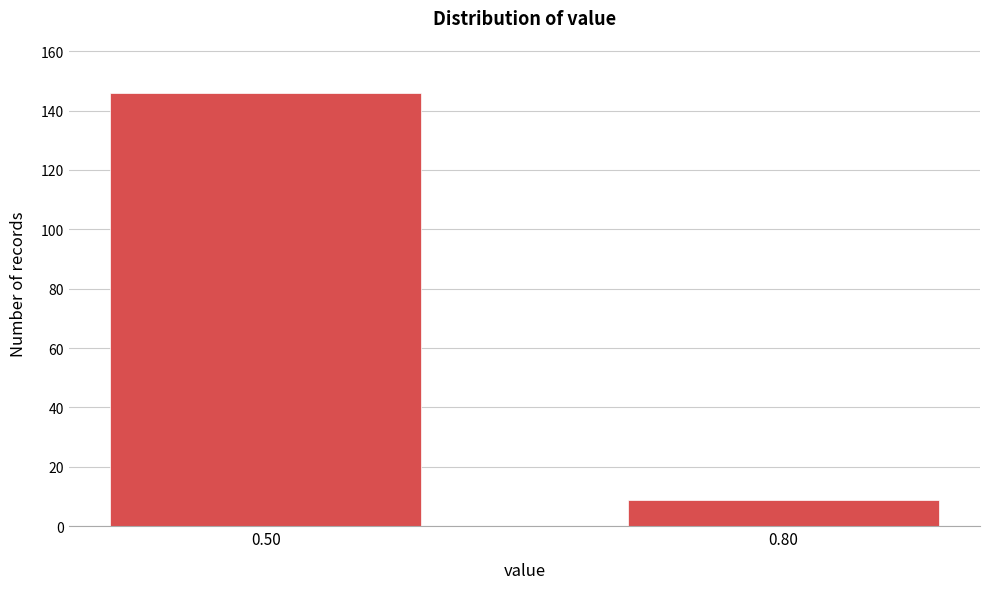

Reading right to left, what are all the values shown in this chart?

0.80=9	0.50=146